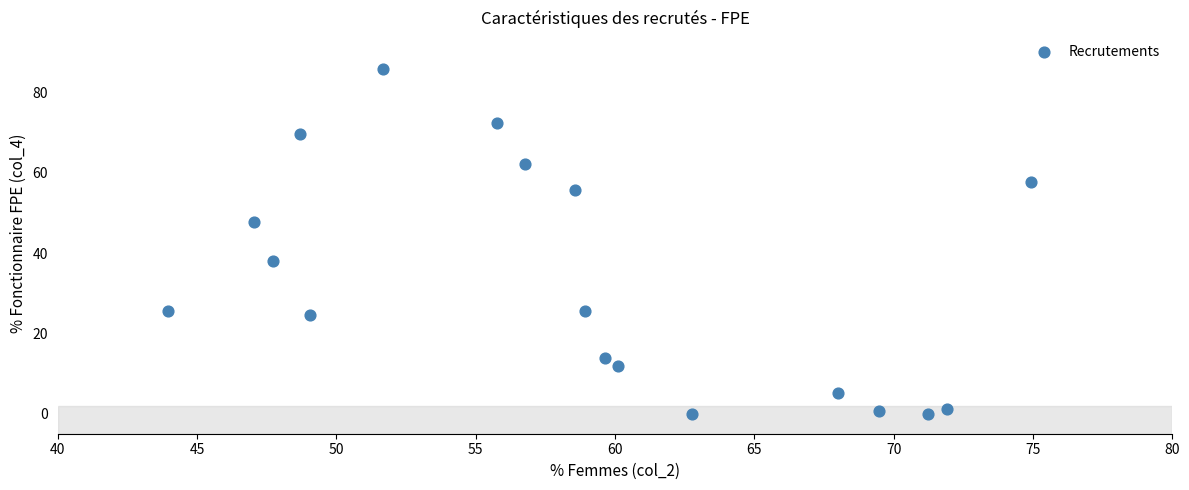

What is the range of X values (max minus min)?

31.0